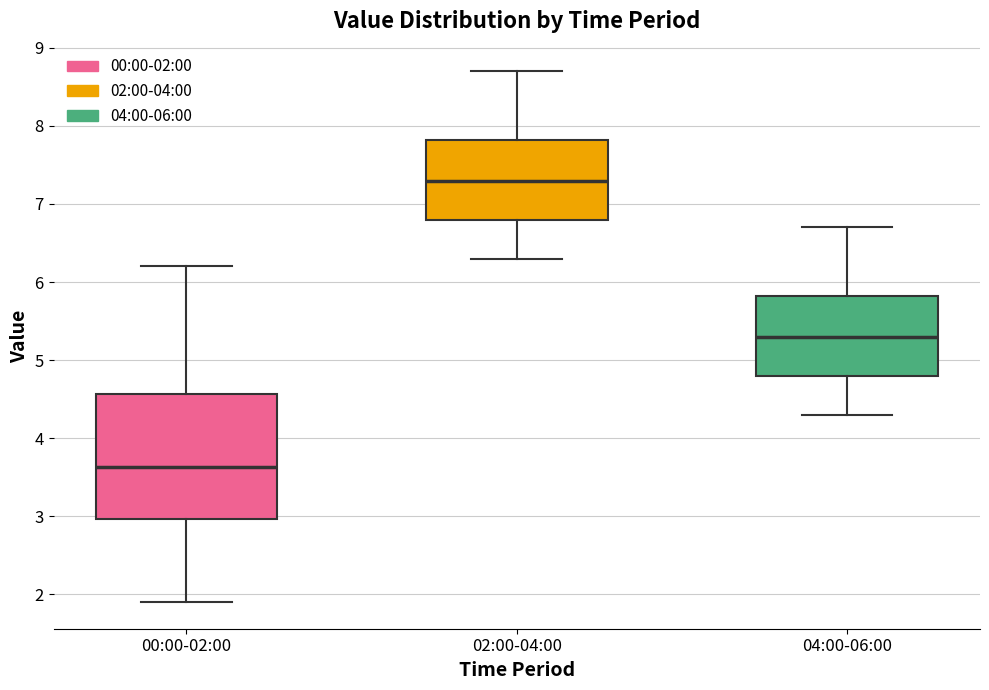

Which box is the tallest, from its lower edge to its upper edge?

00:00-02:00